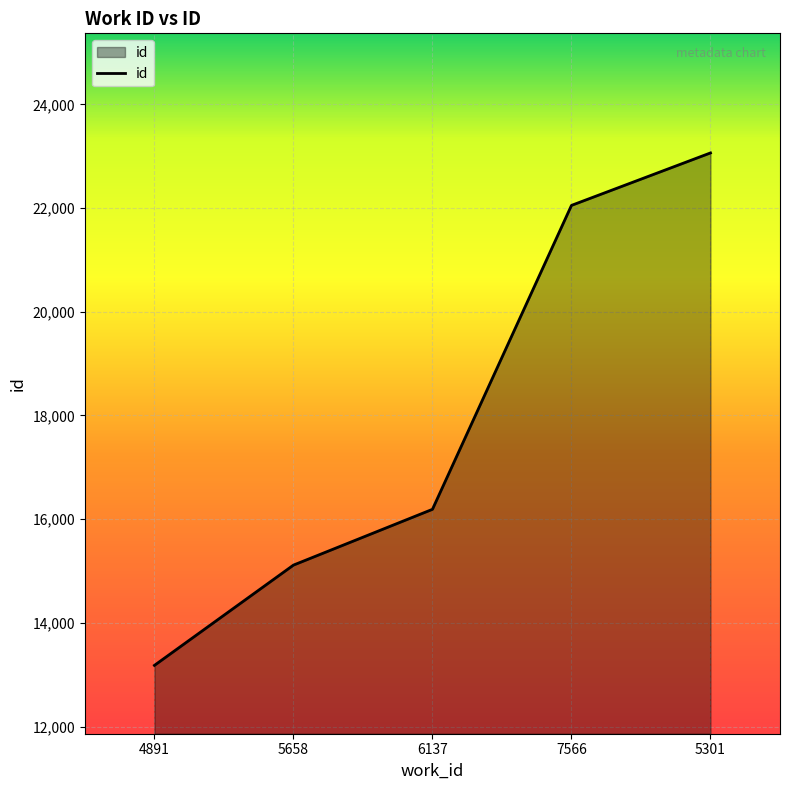

List the labels in order of value, smallest first.

4891, 5658, 6137, 7566, 5301